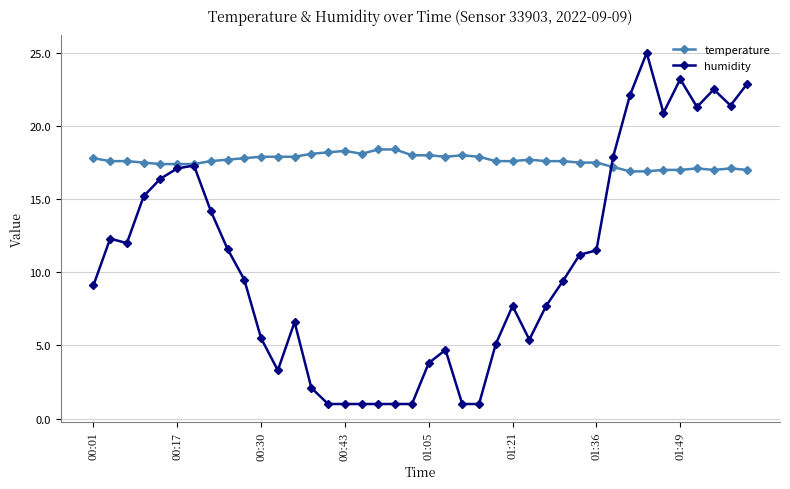

True or false: humidity and temperature cross at least once.

True